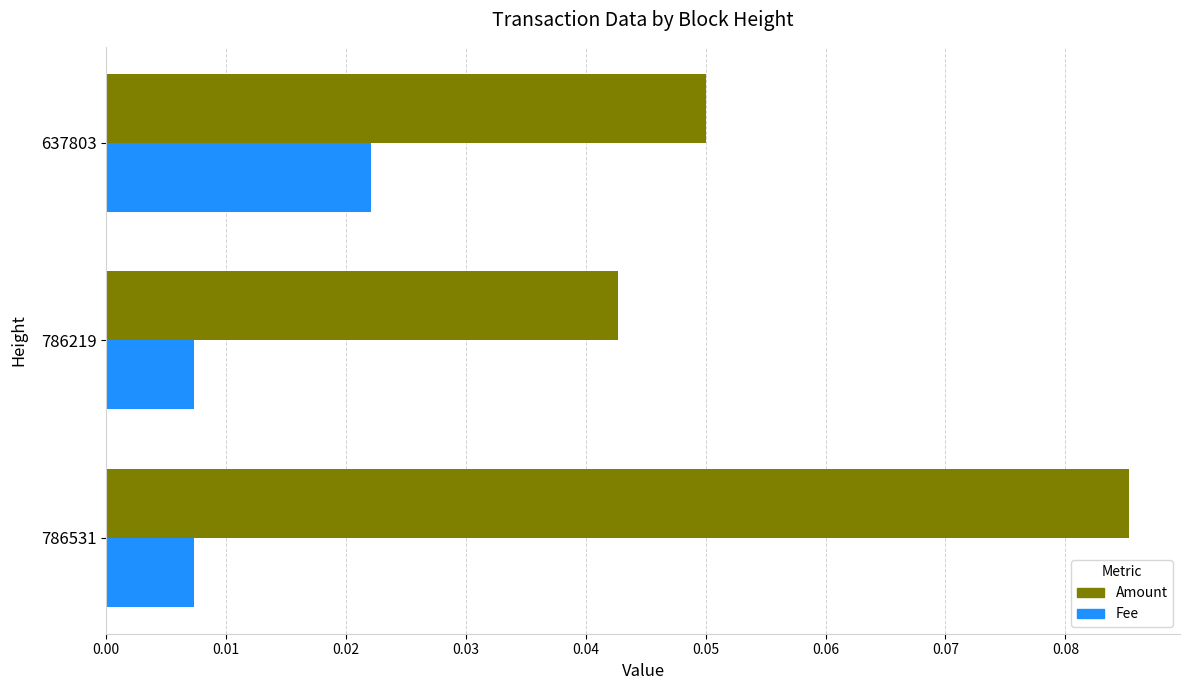

Between 786531 and 786219, which series saw the biggest shift?

Amount